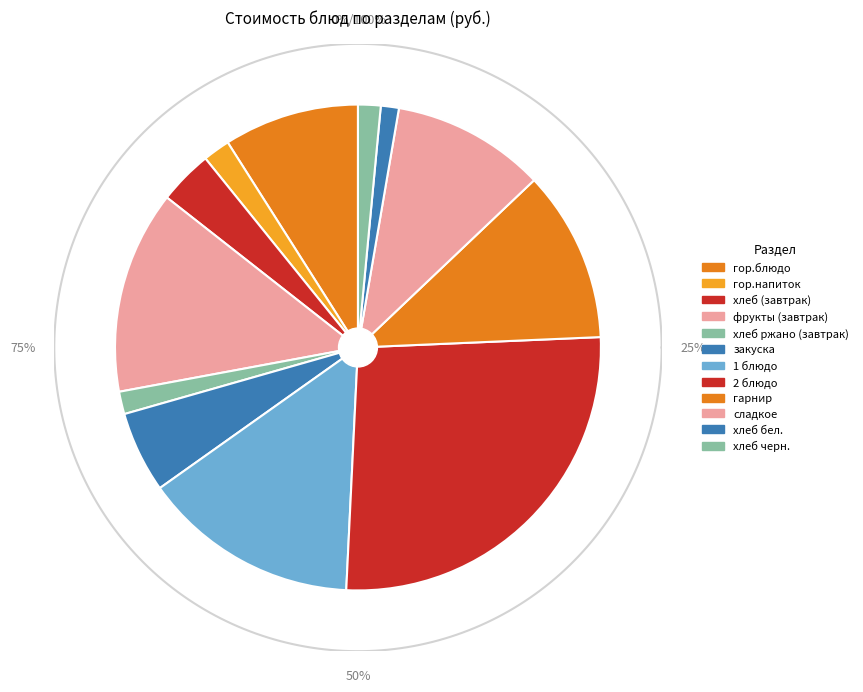

The фрукты (завтрак) slice represents 14% of the pie. True or false?

True